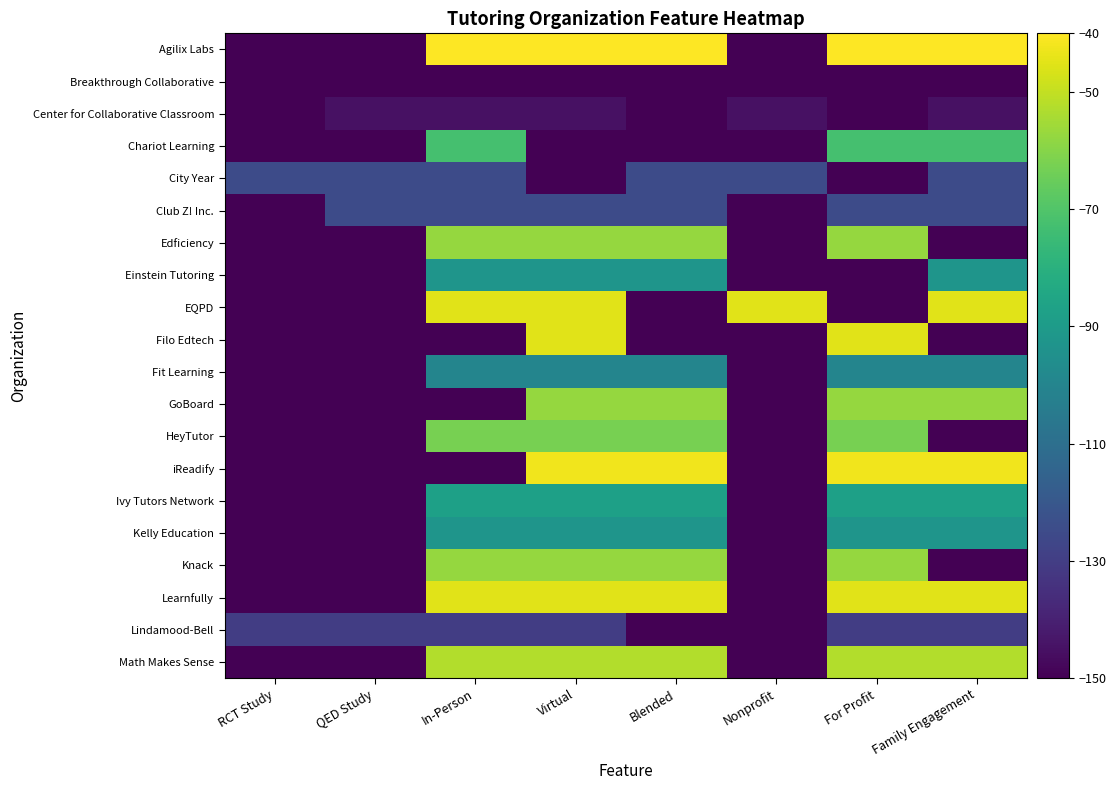

Reading left to right, transcribe all the data shown in this chart.

Agilix Labs: RCT Study=-150.0	QED Study=-150.0	In-Person=-40.0	Virtual=-40.0	Blended=-40.0	Nonprofit=-150.0	For Profit=-40.0	Family Engagement=-40.0
Breakthrough Collaborative: RCT Study=-150.0	QED Study=-150.0	In-Person=-150.0	Virtual=-150.0	Blended=-150.0	Nonprofit=-150.0	For Profit=-150.0	Family Engagement=-150.0
Center for Collaborative Classroom: RCT Study=-150.0	QED Study=-145.0	In-Person=-145.0	Virtual=-145.0	Blended=-150.0	Nonprofit=-145.0	For Profit=-150.0	Family Engagement=-145.0
Chariot Learning: RCT Study=-150.0	QED Study=-150.0	In-Person=-72.5	Virtual=-150.0	Blended=-150.0	Nonprofit=-150.0	For Profit=-72.5	Family Engagement=-72.5
City Year: RCT Study=-125.0	QED Study=-125.0	In-Person=-125.0	Virtual=-150.0	Blended=-125.0	Nonprofit=-125.0	For Profit=-150.0	Family Engagement=-125.0
Club Z! Inc.: RCT Study=-150.0	QED Study=-125.0	In-Person=-125.0	Virtual=-125.0	Blended=-125.0	Nonprofit=-150.0	For Profit=-125.0	Family Engagement=-125.0
Edficiency: RCT Study=-150.0	QED Study=-150.0	In-Person=-57.5	Virtual=-57.5	Blended=-57.5	Nonprofit=-150.0	For Profit=-57.5	Family Engagement=-150.0
Einstein Tutoring: RCT Study=-150.0	QED Study=-150.0	In-Person=-92.5	Virtual=-92.5	Blended=-92.5	Nonprofit=-150.0	For Profit=-150.0	Family Engagement=-92.5
EQPD: RCT Study=-150.0	QED Study=-150.0	In-Person=-45.0	Virtual=-45.0	Blended=-150.0	Nonprofit=-45.0	For Profit=-150.0	Family Engagement=-45.0
Filo Edtech: RCT Study=-150.0	QED Study=-150.0	In-Person=-150.0	Virtual=-45.0	Blended=-150.0	Nonprofit=-150.0	For Profit=-45.0	Family Engagement=-150.0
Fit Learning: RCT Study=-150.0	QED Study=-150.0	In-Person=-100.0	Virtual=-100.0	Blended=-100.0	Nonprofit=-150.0	For Profit=-100.0	Family Engagement=-100.0
GoBoard: RCT Study=-150.0	QED Study=-150.0	In-Person=-150.0	Virtual=-57.5	Blended=-57.5	Nonprofit=-150.0	For Profit=-57.5	Family Engagement=-57.5
HeyTutor: RCT Study=-150.0	QED Study=-150.0	In-Person=-62.5	Virtual=-62.5	Blended=-62.5	Nonprofit=-150.0	For Profit=-62.5	Family Engagement=-150.0
iReadify: RCT Study=-150.0	QED Study=-150.0	In-Person=-150.0	Virtual=-42.5	Blended=-42.5	Nonprofit=-150.0	For Profit=-42.5	Family Engagement=-42.5
Ivy Tutors Network: RCT Study=-150.0	QED Study=-150.0	In-Person=-87.5	Virtual=-87.5	Blended=-87.5	Nonprofit=-150.0	For Profit=-87.5	Family Engagement=-87.5
Kelly Education: RCT Study=-150.0	QED Study=-150.0	In-Person=-92.5	Virtual=-92.5	Blended=-92.5	Nonprofit=-150.0	For Profit=-92.5	Family Engagement=-92.5
Knack: RCT Study=-150.0	QED Study=-150.0	In-Person=-57.5	Virtual=-57.5	Blended=-57.5	Nonprofit=-150.0	For Profit=-57.5	Family Engagement=-150.0
Learnfully: RCT Study=-150.0	QED Study=-150.0	In-Person=-45.0	Virtual=-45.0	Blended=-45.0	Nonprofit=-150.0	For Profit=-45.0	Family Engagement=-45.0
Lindamood-Bell: RCT Study=-130.0	QED Study=-130.0	In-Person=-130.0	Virtual=-130.0	Blended=-150.0	Nonprofit=-150.0	For Profit=-130.0	Family Engagement=-130.0
Math Makes Sense: RCT Study=-150.0	QED Study=-150.0	In-Person=-52.5	Virtual=-52.5	Blended=-52.5	Nonprofit=-150.0	For Profit=-52.5	Family Engagement=-52.5